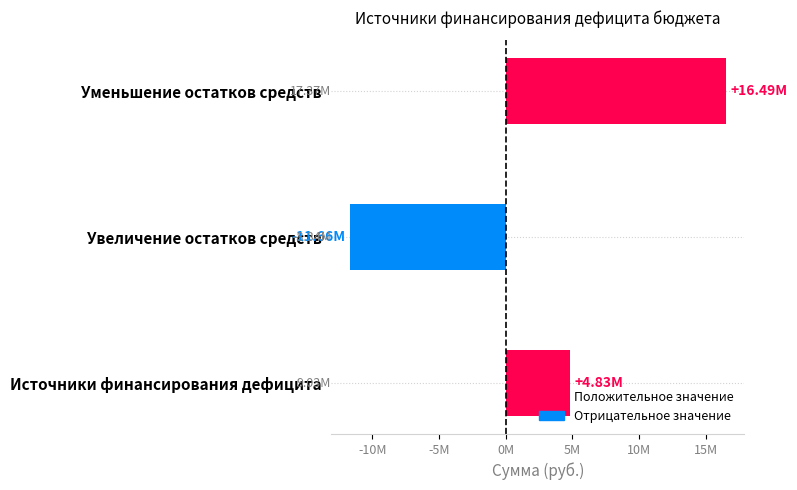

List the labels in order of value, smallest first.

Увеличение остатков средств, Источники финансирования дефицита, Уменьшение остатков средств